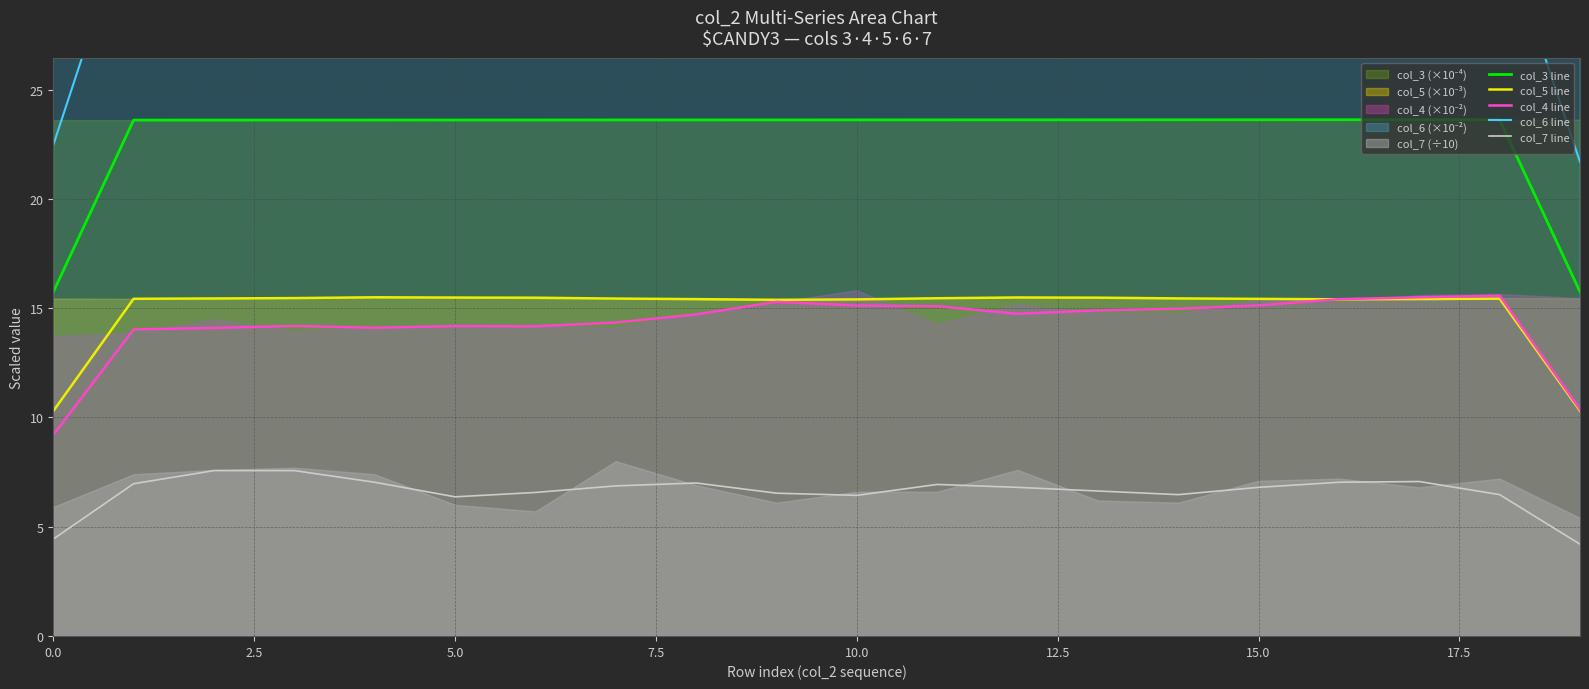

Which series has the largest range (max minus min)?

col_6 line